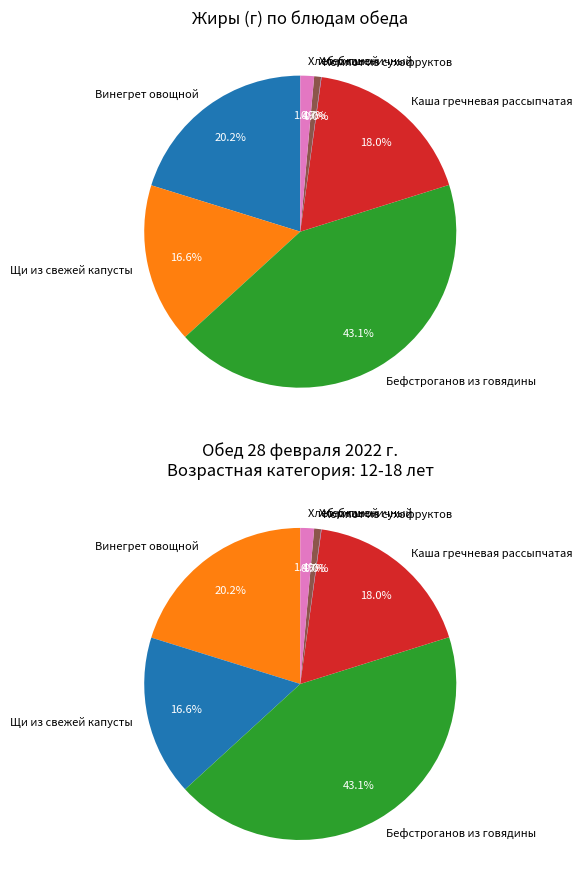

To the nearest percent, what is the average slice percentage?

14%